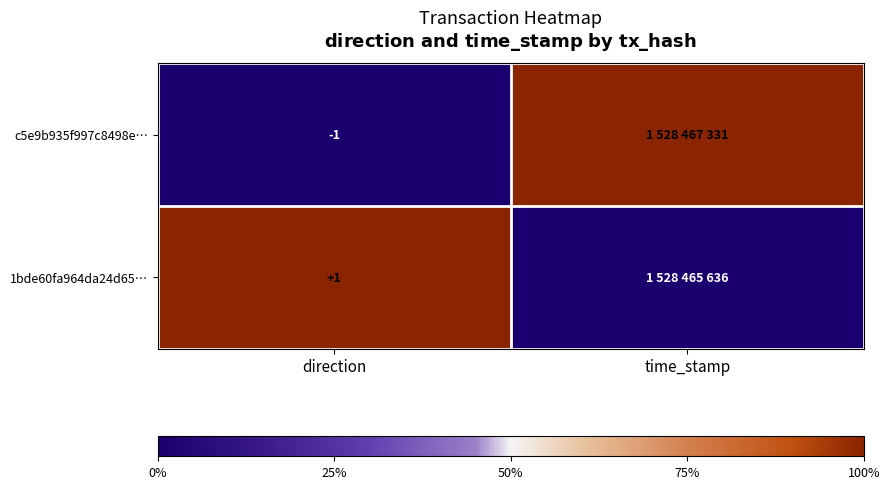

Is it true that c5e9b935f997c8498e… equals -1 at direction?

True